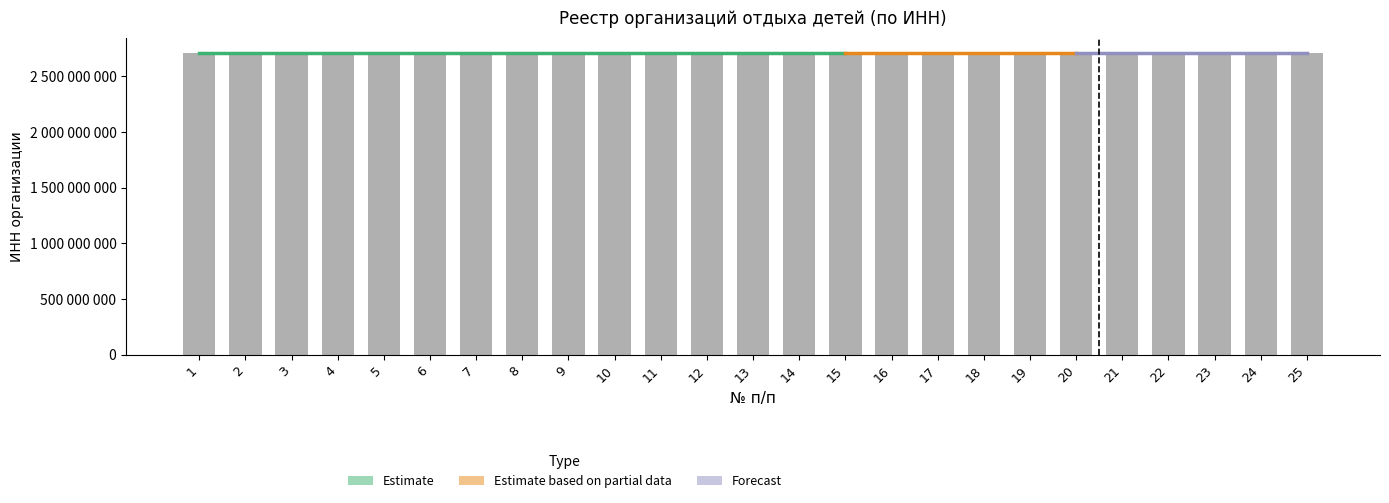

The chart shows a value of 2710002077 at 21. True or false?

True